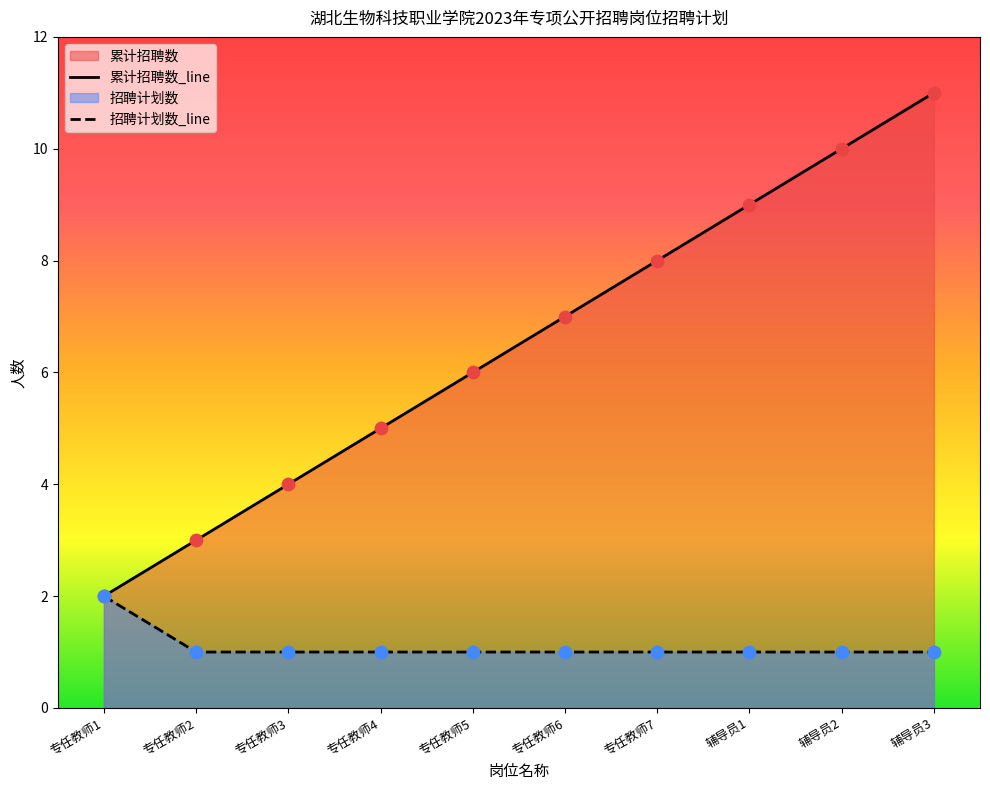

Is the value of 招聘计划数 at 专任教师4 greater than the value of 累计招聘数 at 专任教师5?

No